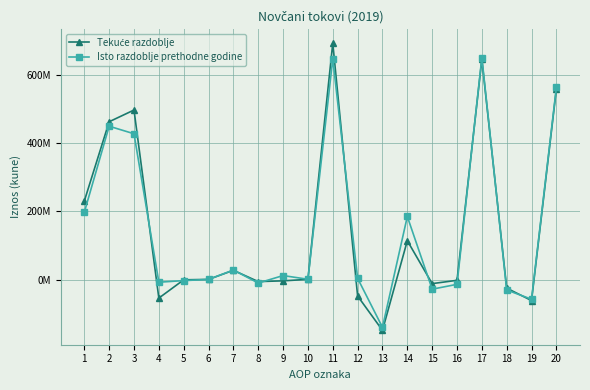

Between 19 and 13, which is larger?

19